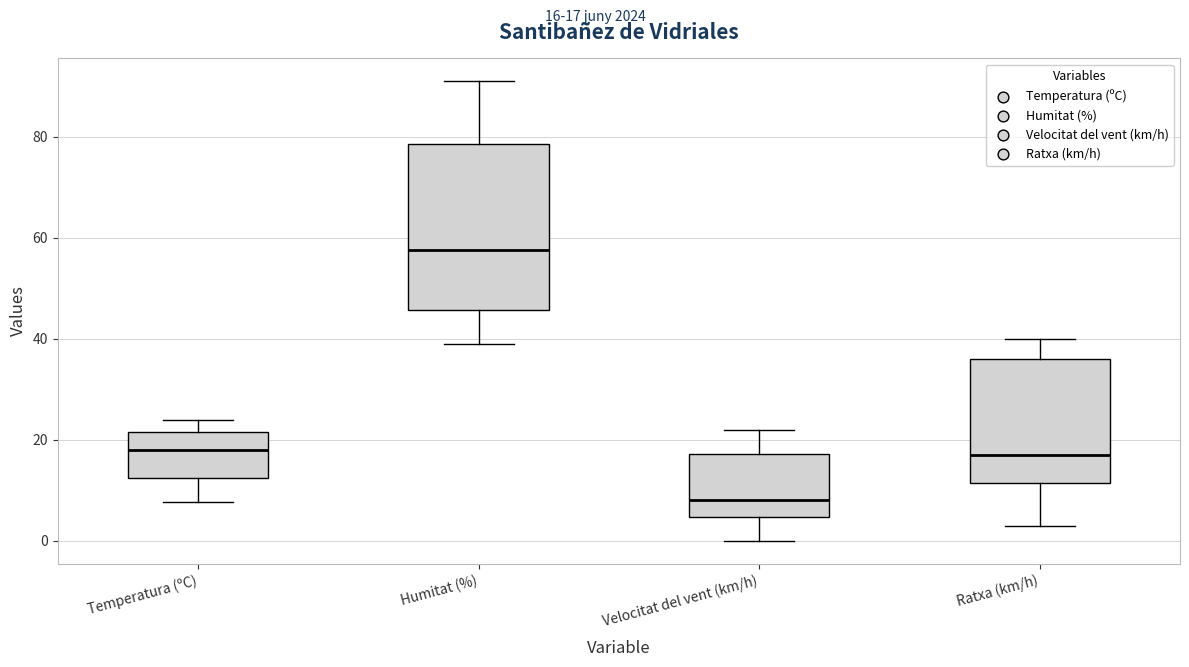

Which box's median line is the highest?

Humitat (%)